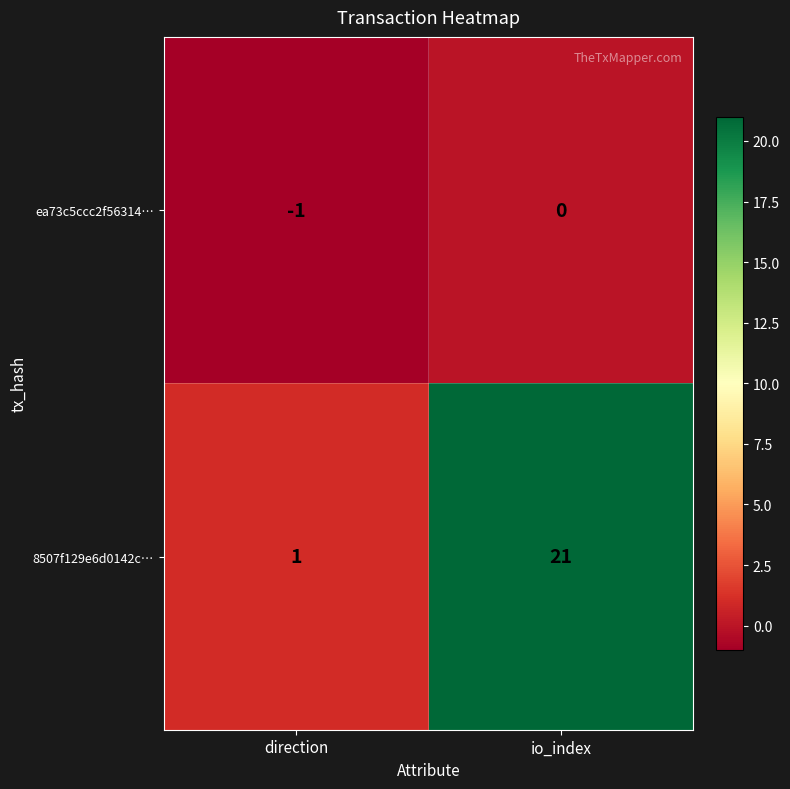

Which label corresponds to the smallest value in the chart?

direction